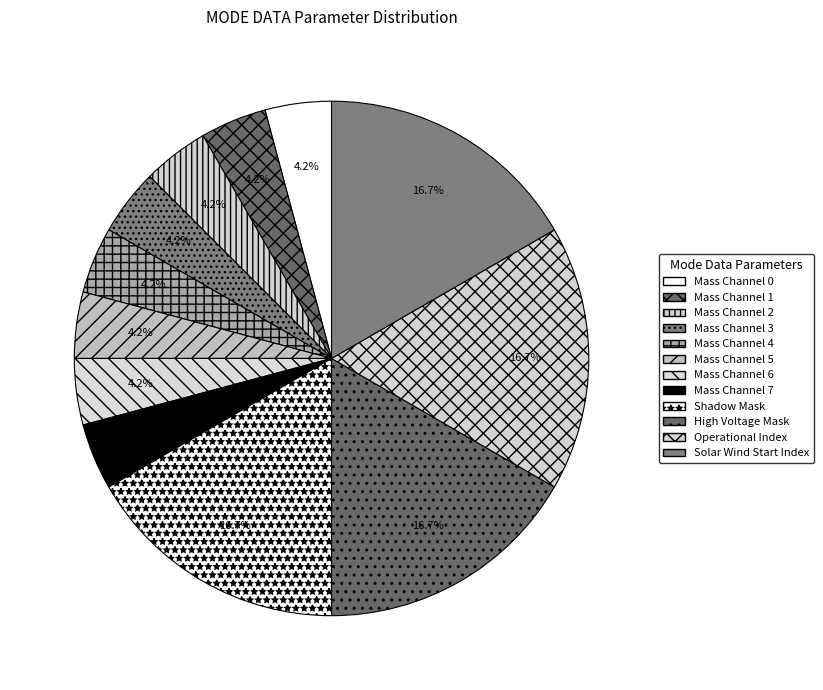

How many segments does this pie chart have?

12